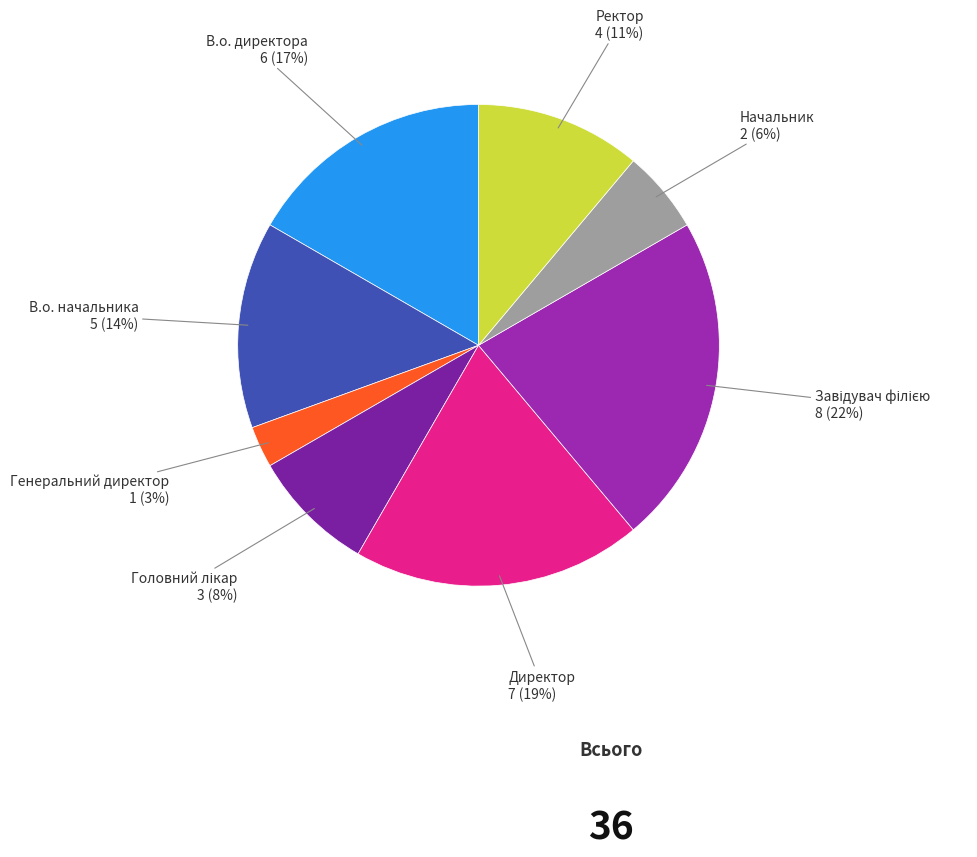

Is there any slice that represents more than half of the pie?

No